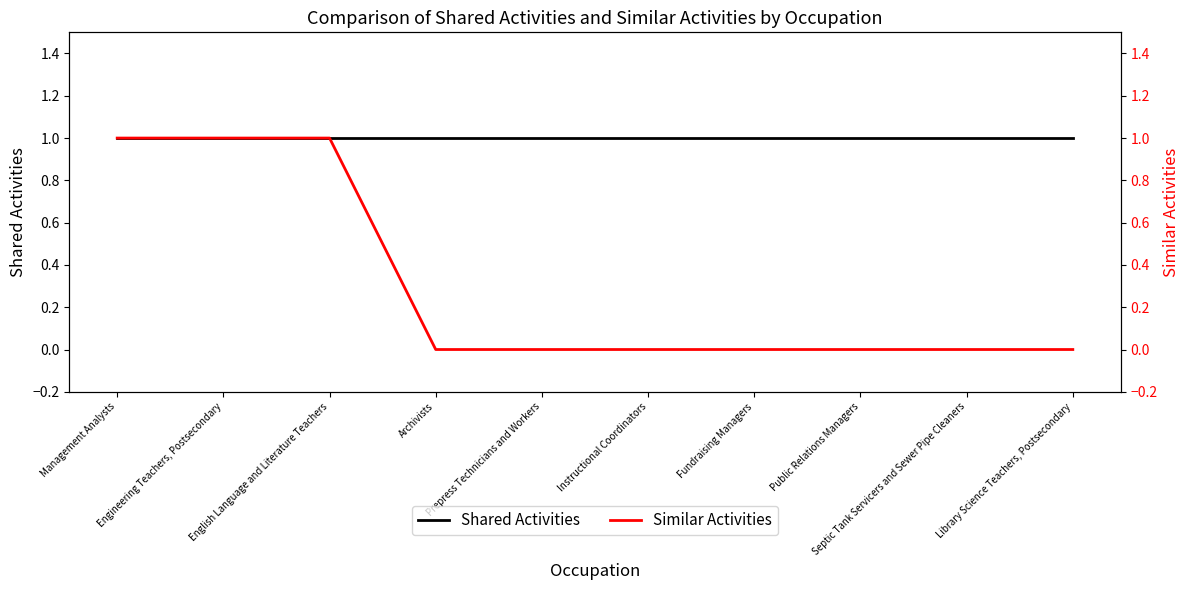

What is the total value across all series at Engineering Teachers, Postsecondary?

2